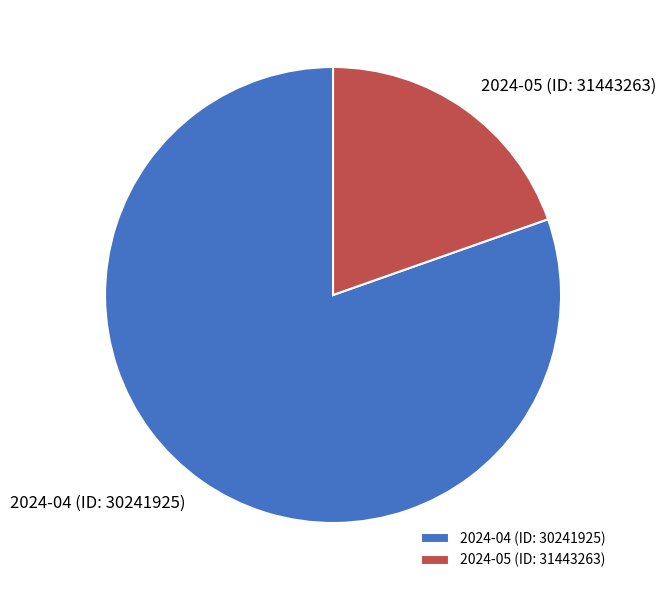

Which has a higher value, 2024-04 (ID: 30241925) or 2024-05 (ID: 31443263)?

2024-04 (ID: 30241925)